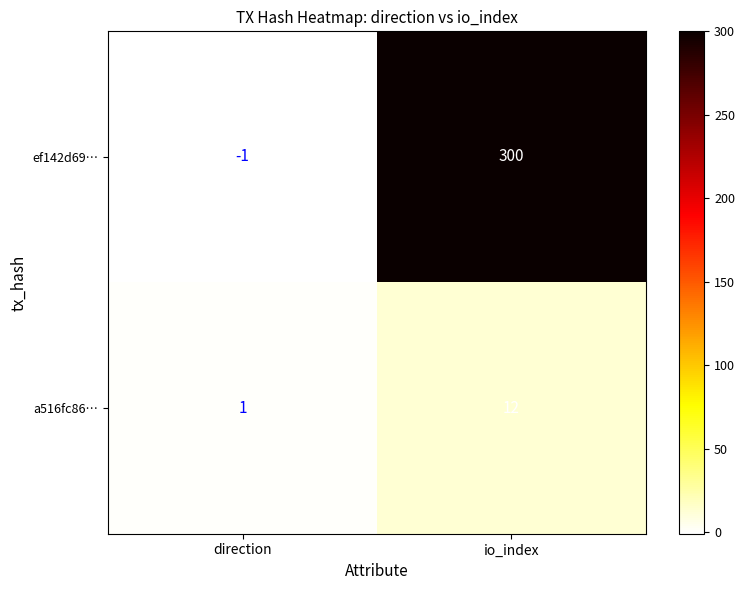

List the series in order of their peak value, highest first.

ef142d69…, a516fc86…